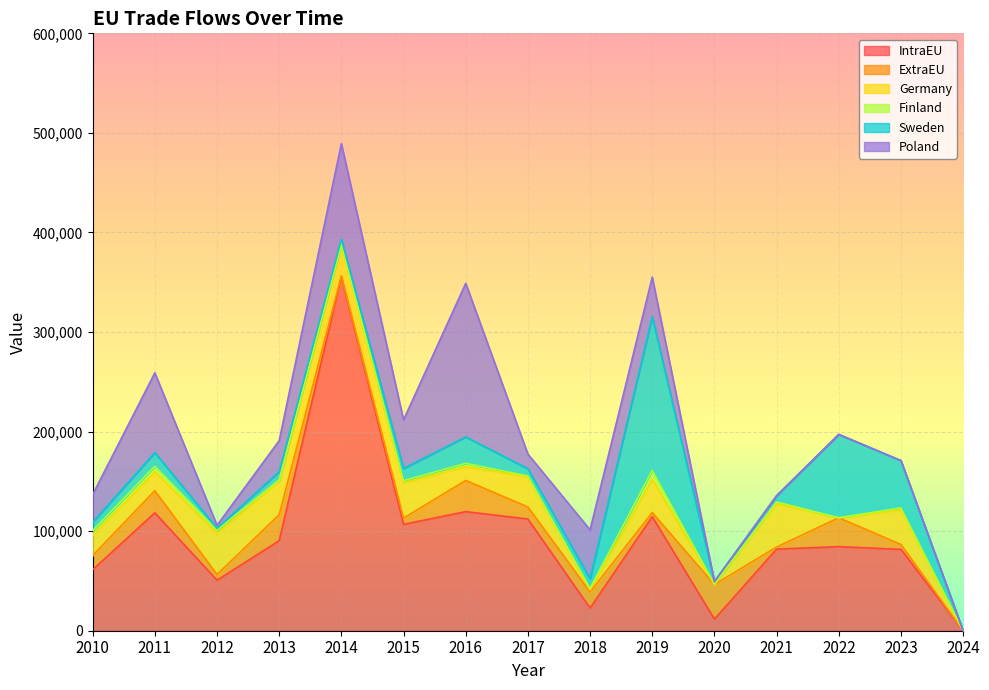

True or false: IntraEU and Sweden cross at least once.

True